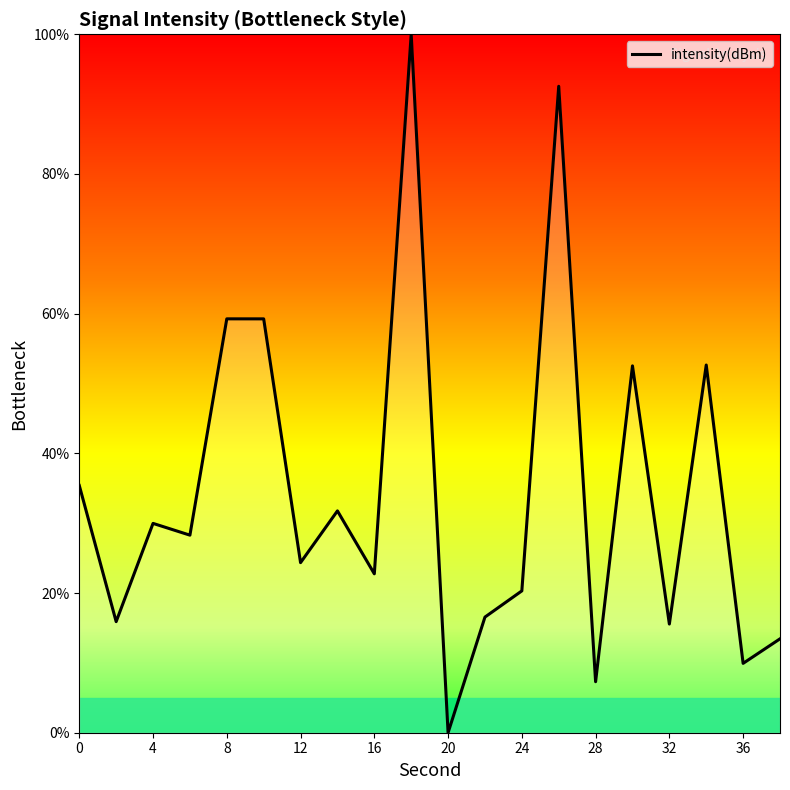

What is the difference between the maximum and minimum values?

100.0